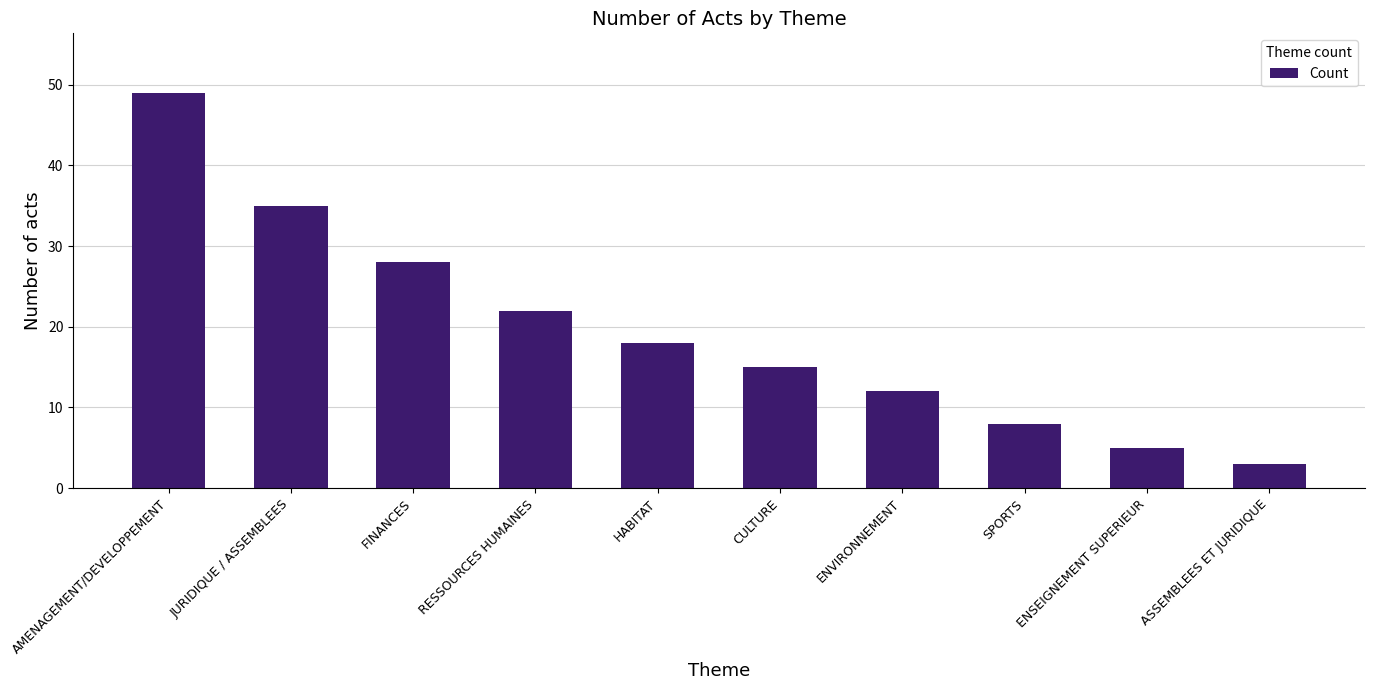

What is the greatest value displayed?

49